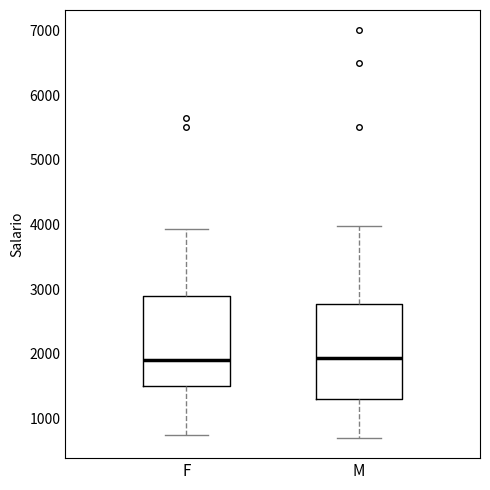

Where is the upper edge of the box for M on the y-axis? The values are not printed on the chart, so give them approximately, as read against the axis.

2800